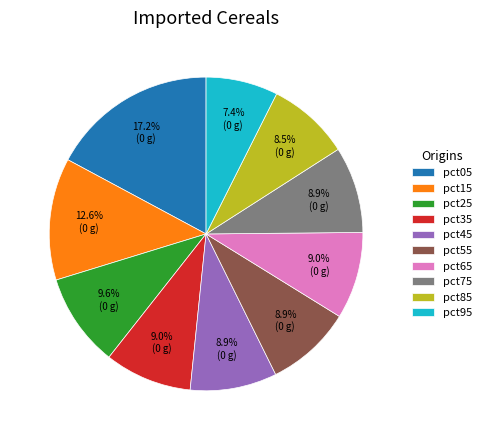

Is the sum of pct35 and pct85 greater than half?

No